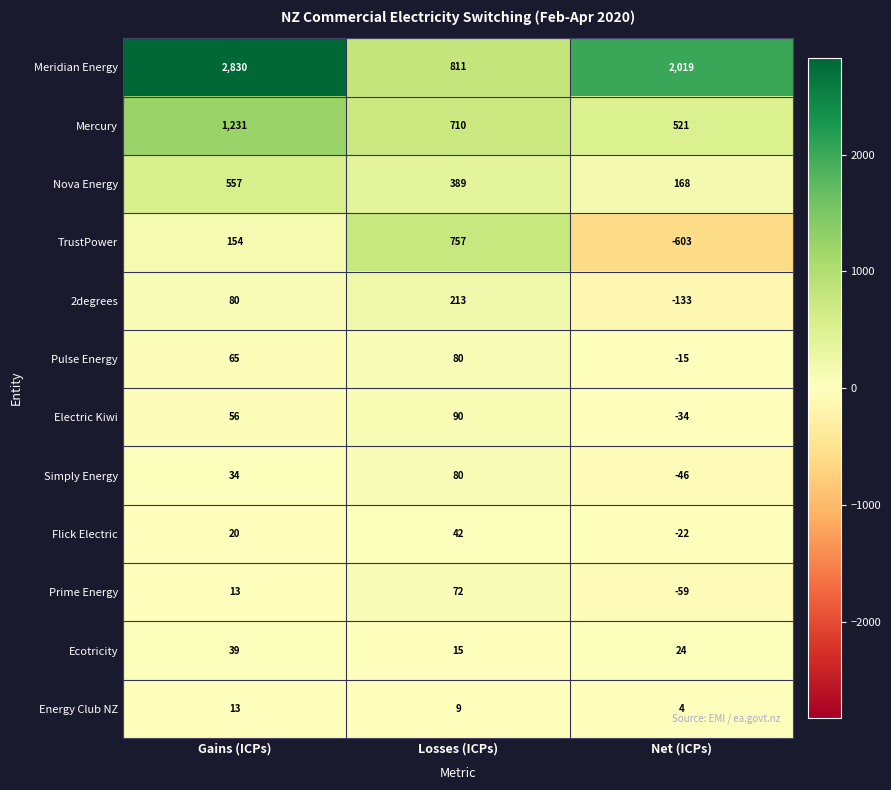

At which category is the sum across all series the highest?

Gains (ICPs)